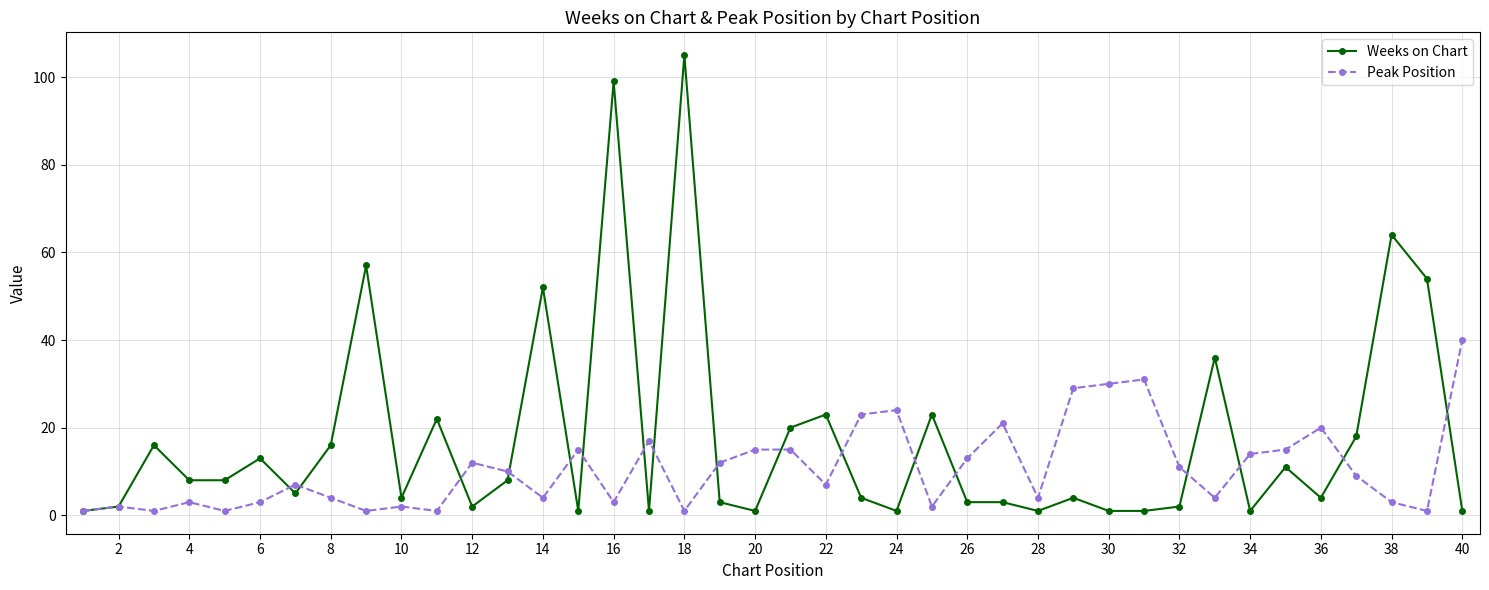

What is the maximum value shown in the chart?

105